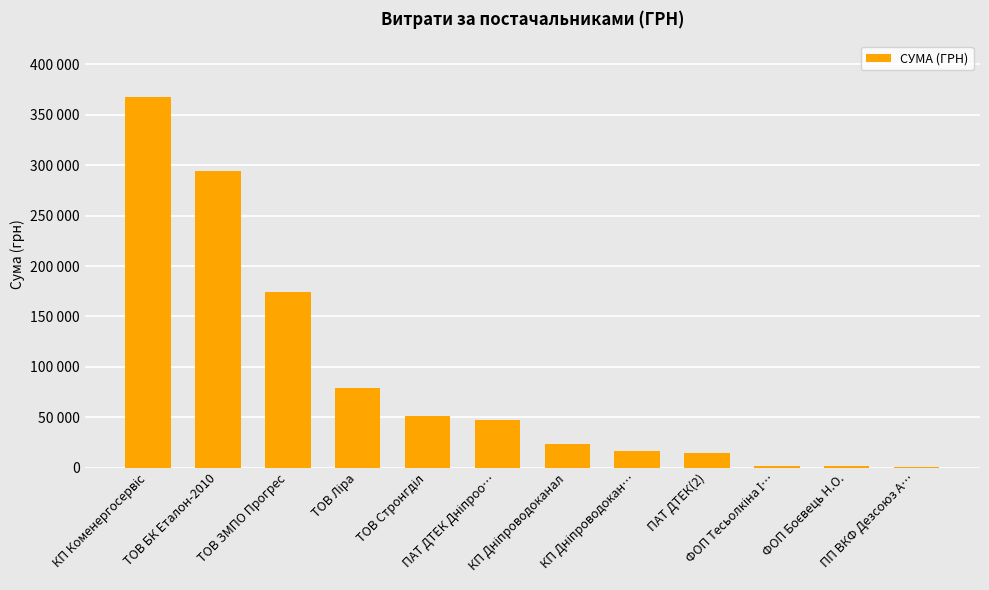

Approximately how many times larger is the value at ТОВ ЗМПО Прогрес compared to ПАТ ДТЕК Дніпроо…?

3.7